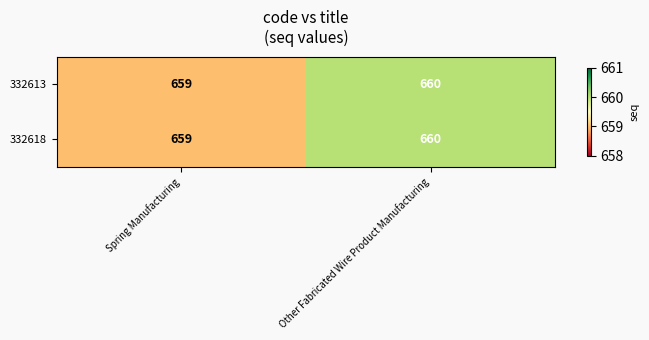

Reading left to right, what are all the values shown in this chart?

332613: 659	660
332618: 659	660